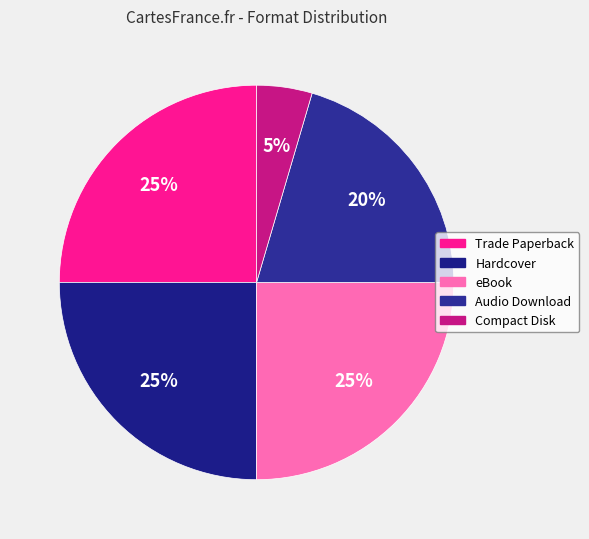

To the nearest percent, what percentage of the pie is eBook?

25%